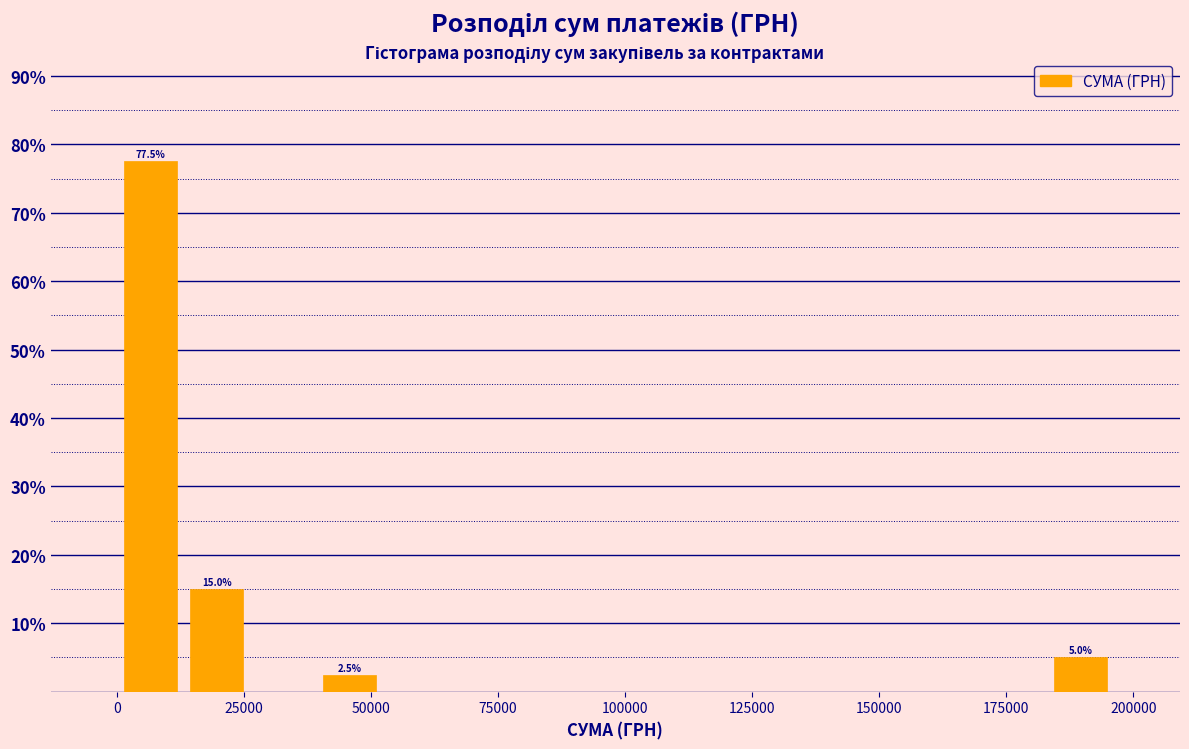

Read against the x-axis, roughly where is the centre of the tallest bar?

5000